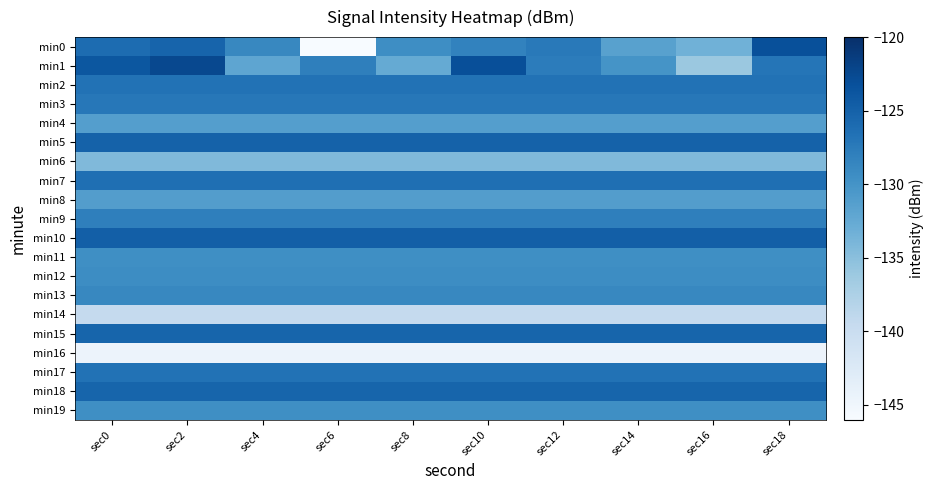

Reading right to left, extract all data points from this chart.

min0: sec18=-123.2	sec16=-133.4	sec14=-131.6	sec12=-127.4	sec10=-128.2	sec8=-129.4	sec6=-145.9	sec4=-128.8	sec2=-125.2	sec0=-126.1
min1: sec18=-127.0	sec16=-136.1	sec14=-130.0	sec12=-127.7	sec10=-123.1	sec8=-132.6	sec6=-128.0	sec4=-132.0	sec2=-122.5	sec0=-123.9
min2: sec18=-126.6	sec16=-126.6	sec14=-126.6	sec12=-126.6	sec10=-126.6	sec8=-126.6	sec6=-126.6	sec4=-126.6	sec2=-126.6	sec0=-126.6
min3: sec18=-127.2	sec16=-127.2	sec14=-127.2	sec12=-127.2	sec10=-127.2	sec8=-127.2	sec6=-127.2	sec4=-127.2	sec2=-127.2	sec0=-127.2
min4: sec18=-131.2	sec16=-131.2	sec14=-131.2	sec12=-131.2	sec10=-131.2	sec8=-131.2	sec6=-131.2	sec4=-131.2	sec2=-131.2	sec0=-131.2
min5: sec18=-125.0	sec16=-125.0	sec14=-125.0	sec12=-125.0	sec10=-125.0	sec8=-125.0	sec6=-125.0	sec4=-125.0	sec2=-125.0	sec0=-125.0
min6: sec18=-134.4	sec16=-134.4	sec14=-134.4	sec12=-134.4	sec10=-134.4	sec8=-134.4	sec6=-134.4	sec4=-134.4	sec2=-134.4	sec0=-134.4
min7: sec18=-126.3	sec16=-126.3	sec14=-126.3	sec12=-126.3	sec10=-126.3	sec8=-126.3	sec6=-126.3	sec4=-126.3	sec2=-126.3	sec0=-126.3
min8: sec18=-131.1	sec16=-131.1	sec14=-131.1	sec12=-131.1	sec10=-131.1	sec8=-131.1	sec6=-131.1	sec4=-131.1	sec2=-131.1	sec0=-131.1
min9: sec18=-128.0	sec16=-128.0	sec14=-128.0	sec12=-128.0	sec10=-128.0	sec8=-128.0	sec6=-128.0	sec4=-128.0	sec2=-128.0	sec0=-128.0
min10: sec18=-124.7	sec16=-124.7	sec14=-124.7	sec12=-124.7	sec10=-124.7	sec8=-124.7	sec6=-124.7	sec4=-124.7	sec2=-124.7	sec0=-124.7
min11: sec18=-129.5	sec16=-129.5	sec14=-129.5	sec12=-129.5	sec10=-129.5	sec8=-129.5	sec6=-129.5	sec4=-129.5	sec2=-129.5	sec0=-129.5
min12: sec18=-129.3	sec16=-129.3	sec14=-129.3	sec12=-129.3	sec10=-129.3	sec8=-129.3	sec6=-129.3	sec4=-129.3	sec2=-129.3	sec0=-129.3
min13: sec18=-128.7	sec16=-128.7	sec14=-128.7	sec12=-128.7	sec10=-128.7	sec8=-128.7	sec6=-128.7	sec4=-128.7	sec2=-128.7	sec0=-128.7
min14: sec18=-139.4	sec16=-139.4	sec14=-139.4	sec12=-139.4	sec10=-139.4	sec8=-139.4	sec6=-139.4	sec4=-139.4	sec2=-139.4	sec0=-139.4
min15: sec18=-125.3	sec16=-125.3	sec14=-125.3	sec12=-125.3	sec10=-125.3	sec8=-125.3	sec6=-125.3	sec4=-125.3	sec2=-125.3	sec0=-125.3
min16: sec18=-144.5	sec16=-144.5	sec14=-144.5	sec12=-144.5	sec10=-144.5	sec8=-144.5	sec6=-144.5	sec4=-144.5	sec2=-144.5	sec0=-144.5
min17: sec18=-126.7	sec16=-126.7	sec14=-126.7	sec12=-126.7	sec10=-126.7	sec8=-126.7	sec6=-126.7	sec4=-126.7	sec2=-126.7	sec0=-126.7
min18: sec18=-125.3	sec16=-125.3	sec14=-125.3	sec12=-125.3	sec10=-125.3	sec8=-125.3	sec6=-125.3	sec4=-125.3	sec2=-125.3	sec0=-125.3
min19: sec18=-129.5	sec16=-129.5	sec14=-129.5	sec12=-129.5	sec10=-129.5	sec8=-129.5	sec6=-129.5	sec4=-129.5	sec2=-129.5	sec0=-129.5